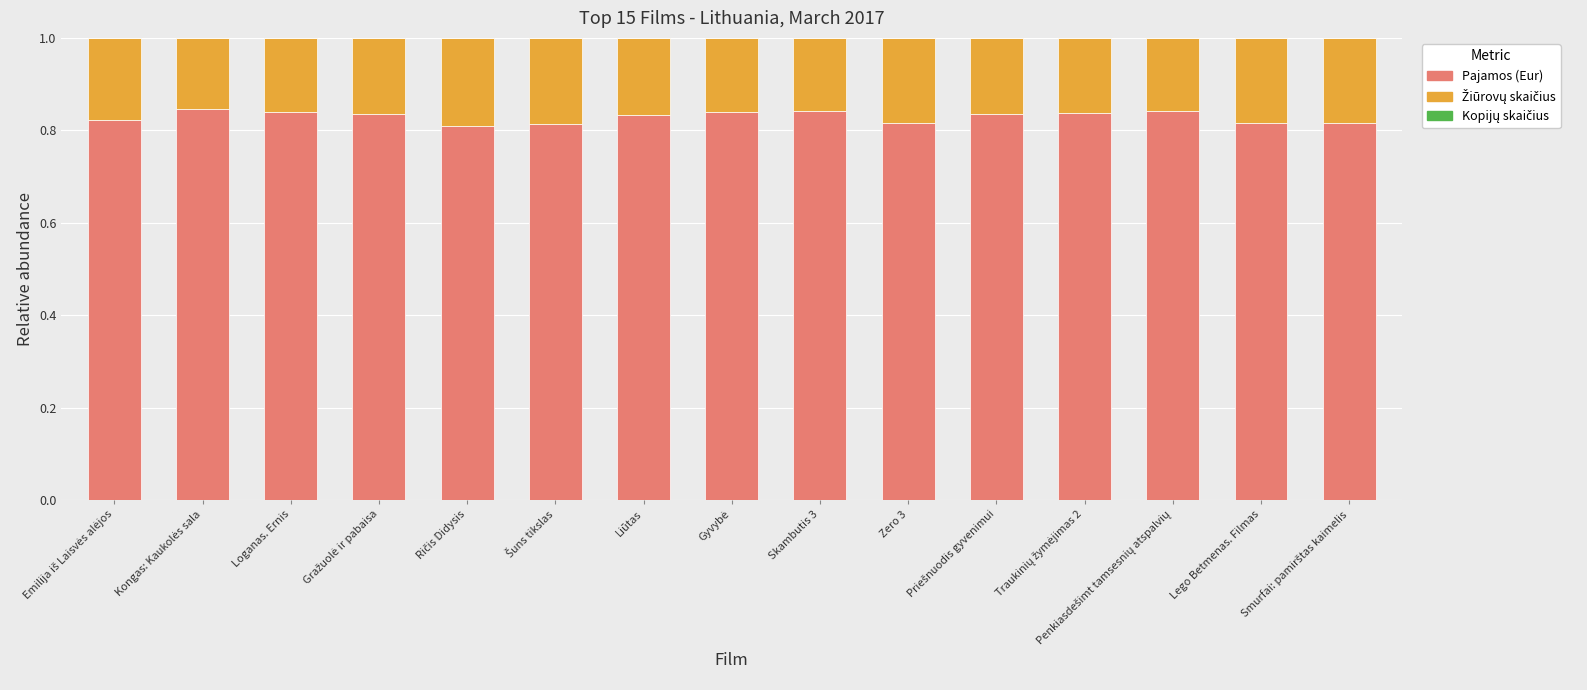

True or false: Pajamos (Eur) has a value of 0.8 at Liūtas.

True